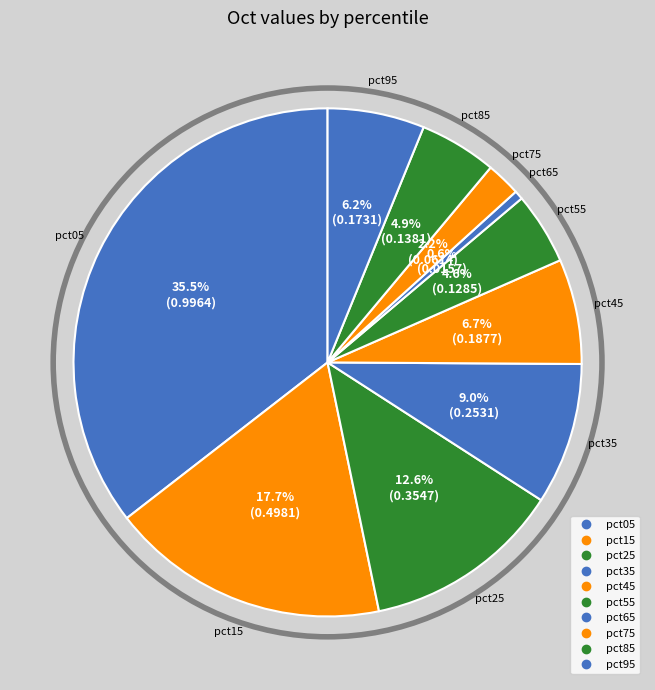

Count the number of slices in the pie.

10